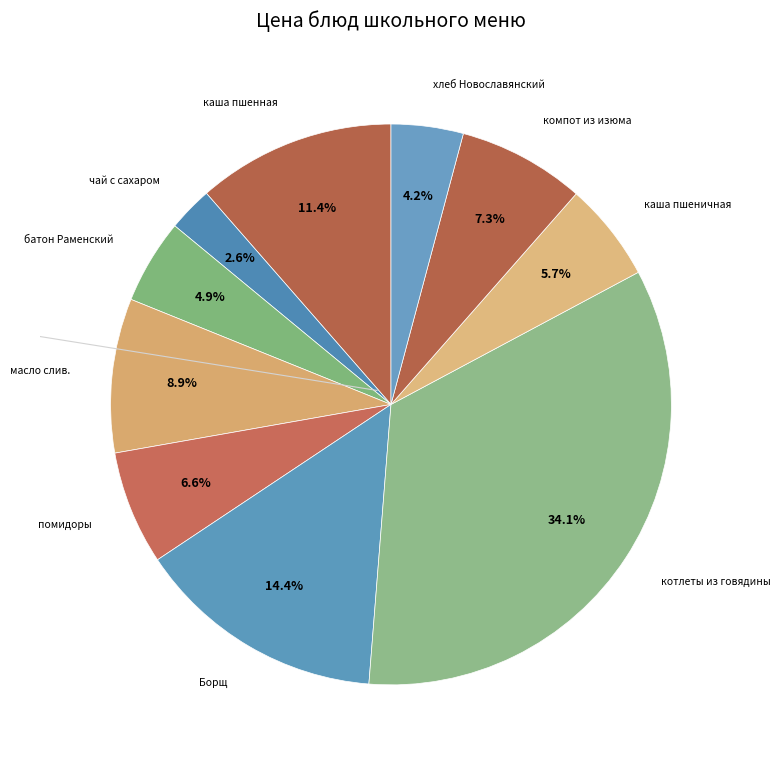

Is there a majority slice in this chart?

No